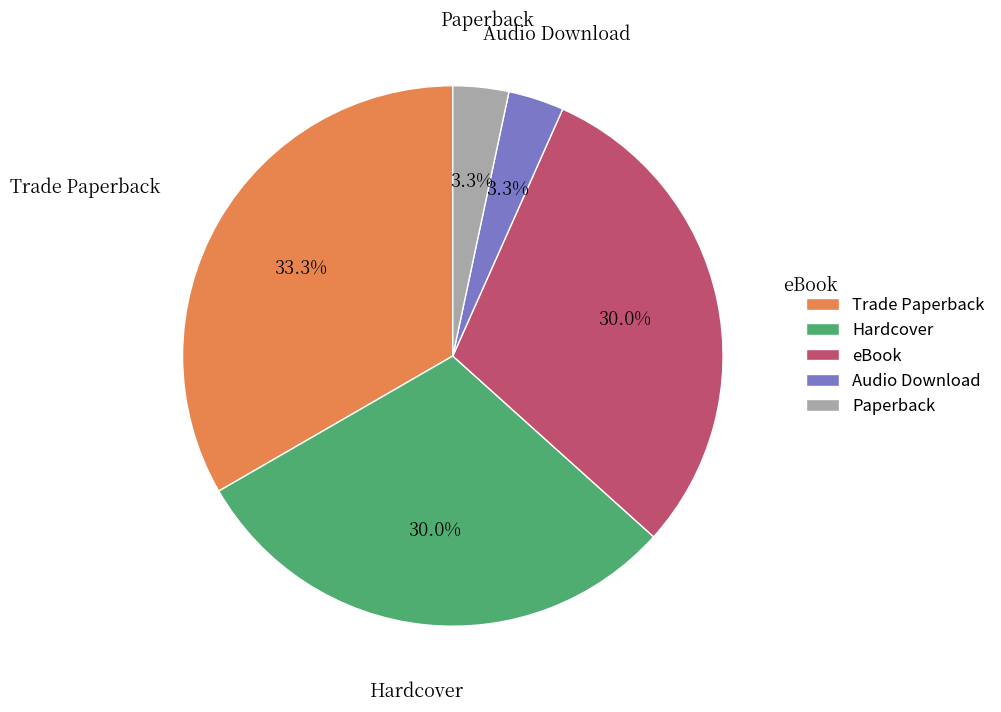

What percentage is the Audio Download slice, to the nearest percent?

3%